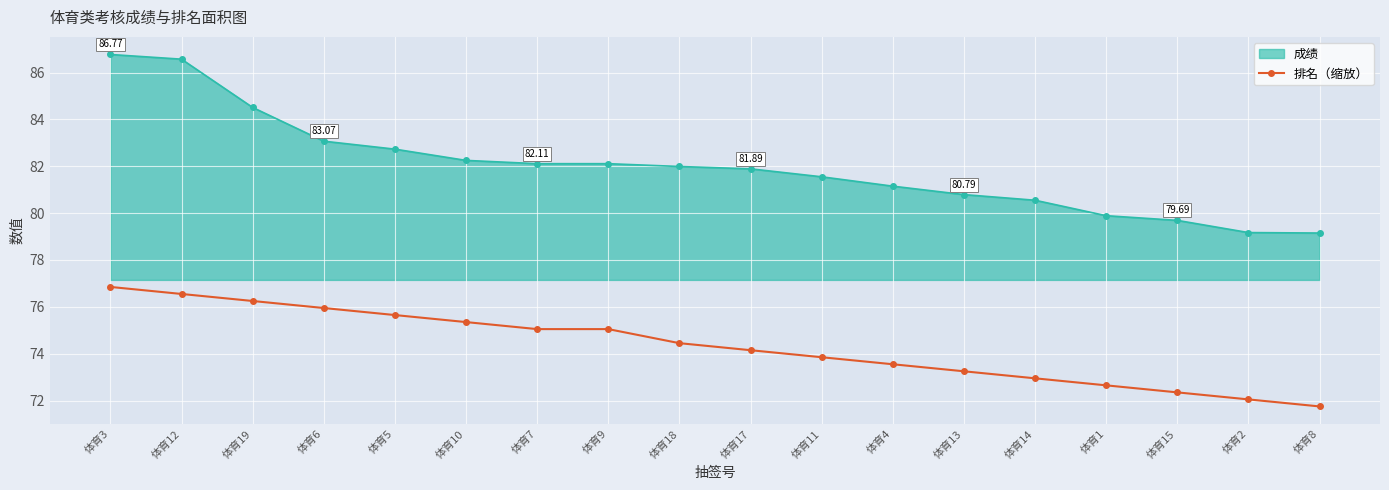

List the series in order of their overall mean, highest first.

成绩, 排名（缩放）